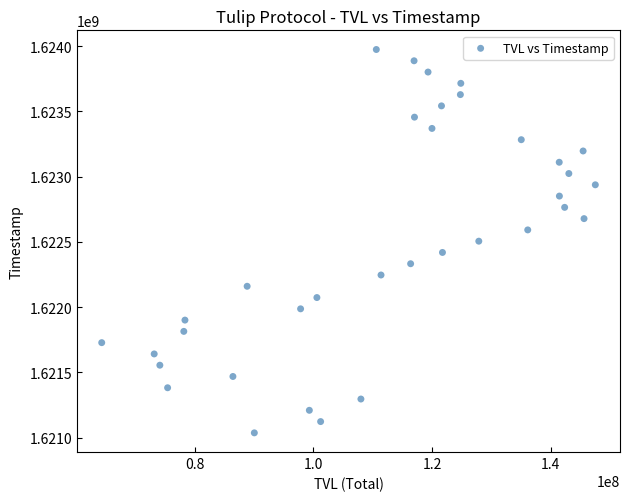

What is the range of Y values (max minus min)?

2937600